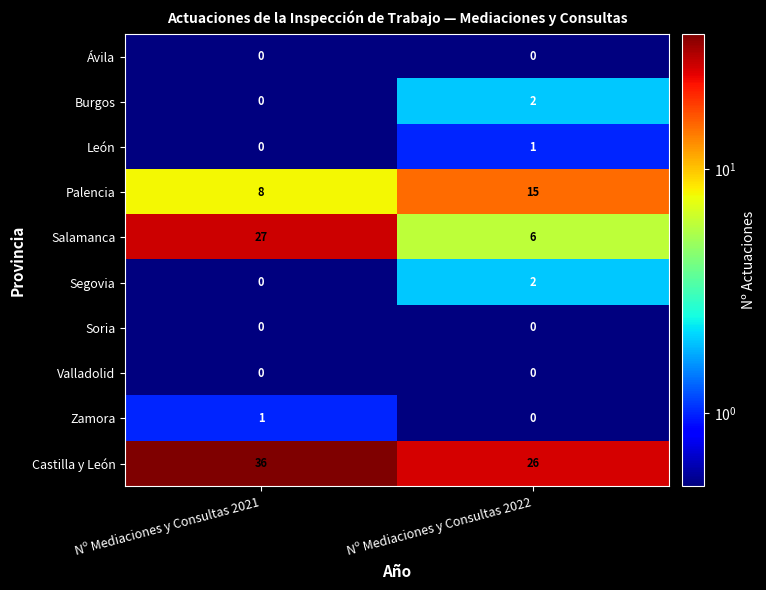

What is the total value across all series at Nº Mediaciones y Consultas 2021?

72